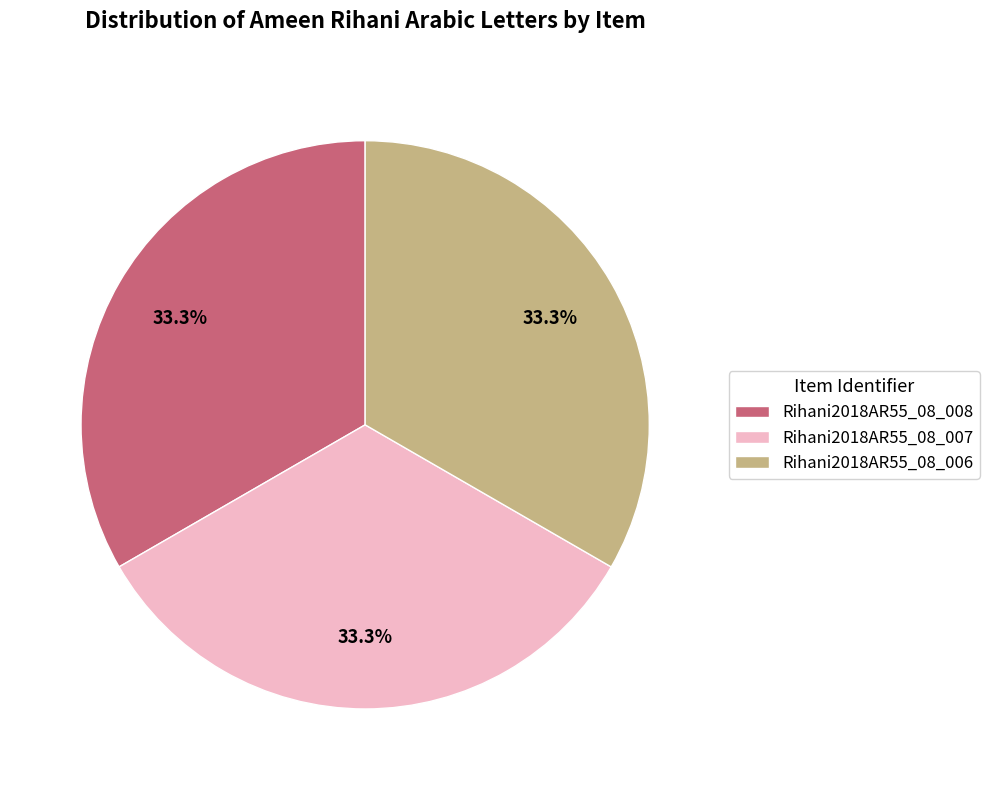

What is the ratio of the value at Rihani2018AR55_08_008 to the value at Rihani2018AR55_08_006?

1.0